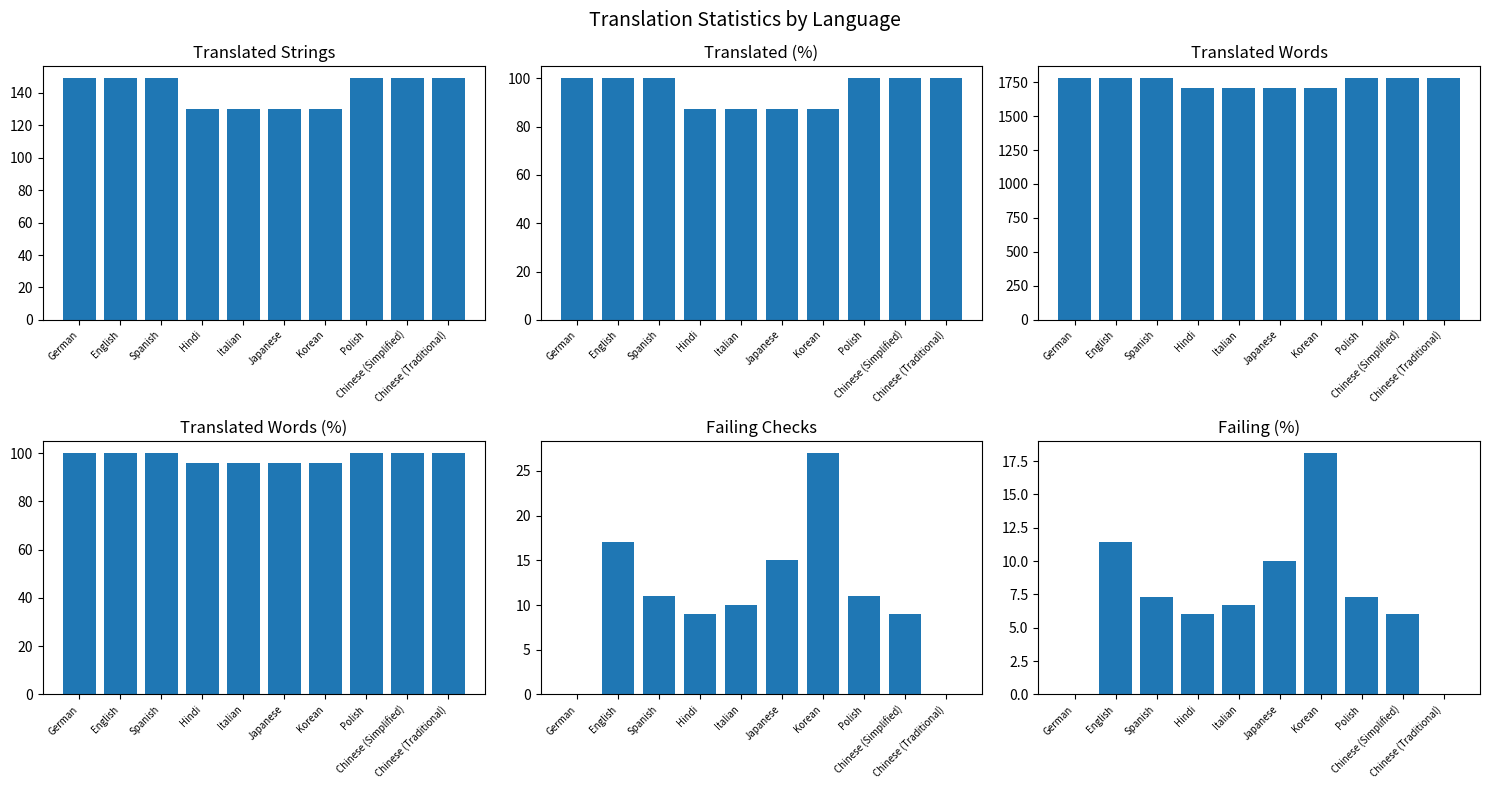

Where is translated nearest to the value 139?

Hindi